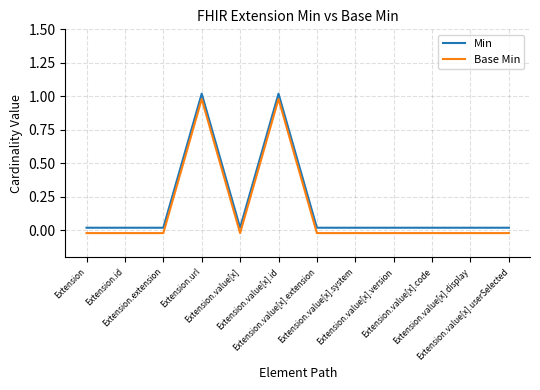

True or false: Min and Base Min cross at least once.

False